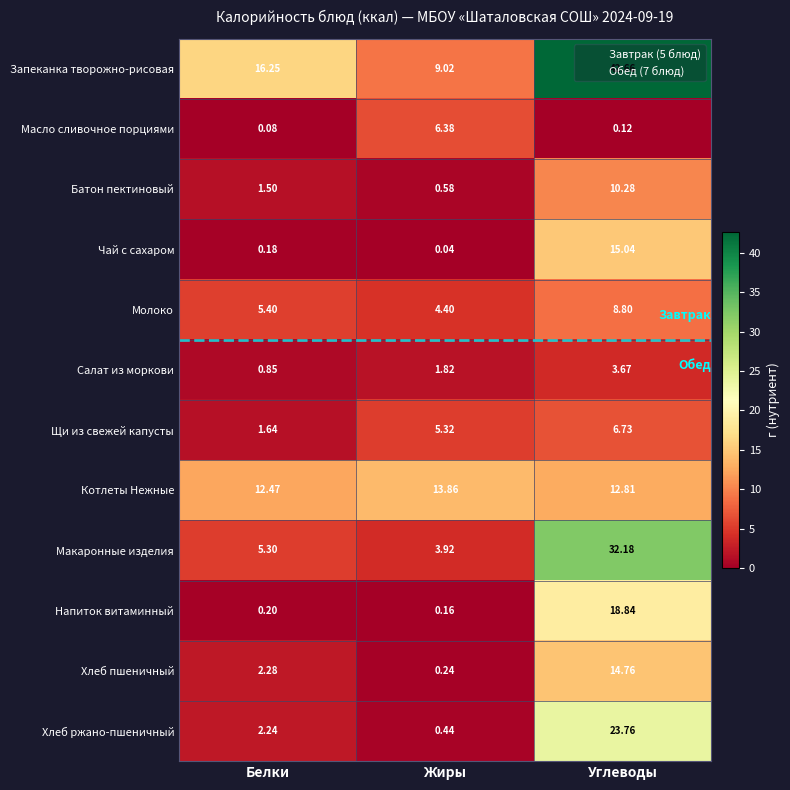

At which label does Хлеб ржано-пшеничный first exceed 2?

Белки